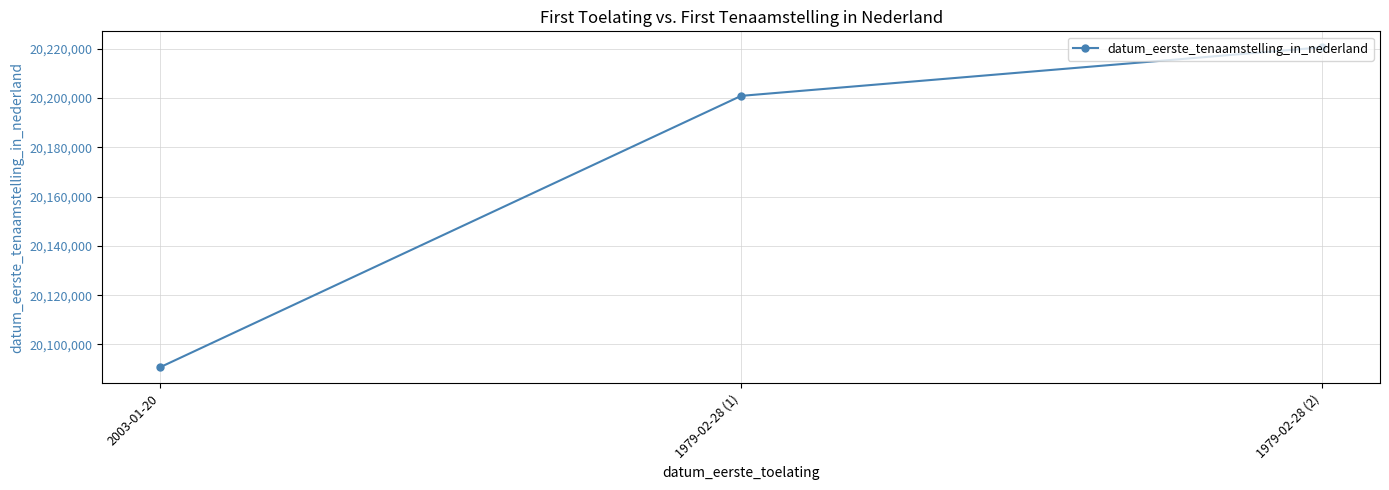

List the labels in order of value, smallest first.

2003-01-20, 1979-02-28 (1), 1979-02-28 (2)